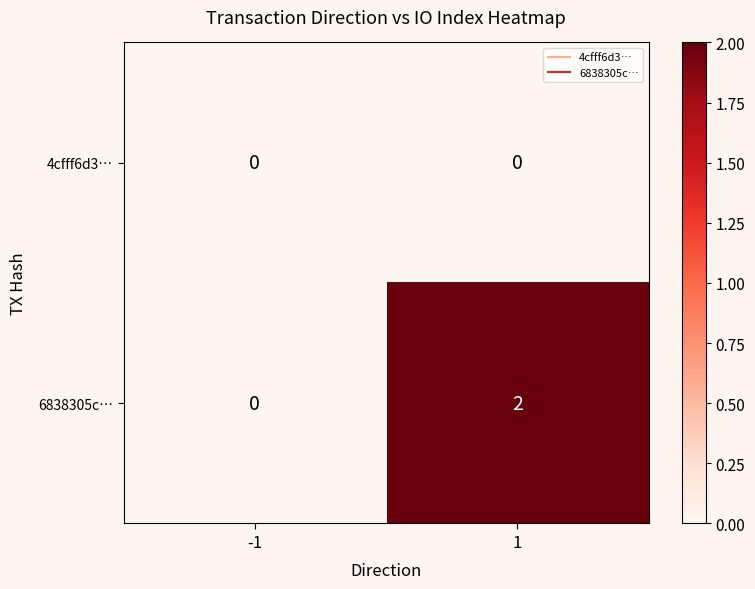

List the series in order of their overall mean, lowest first.

4cfff6d3…, 6838305c…